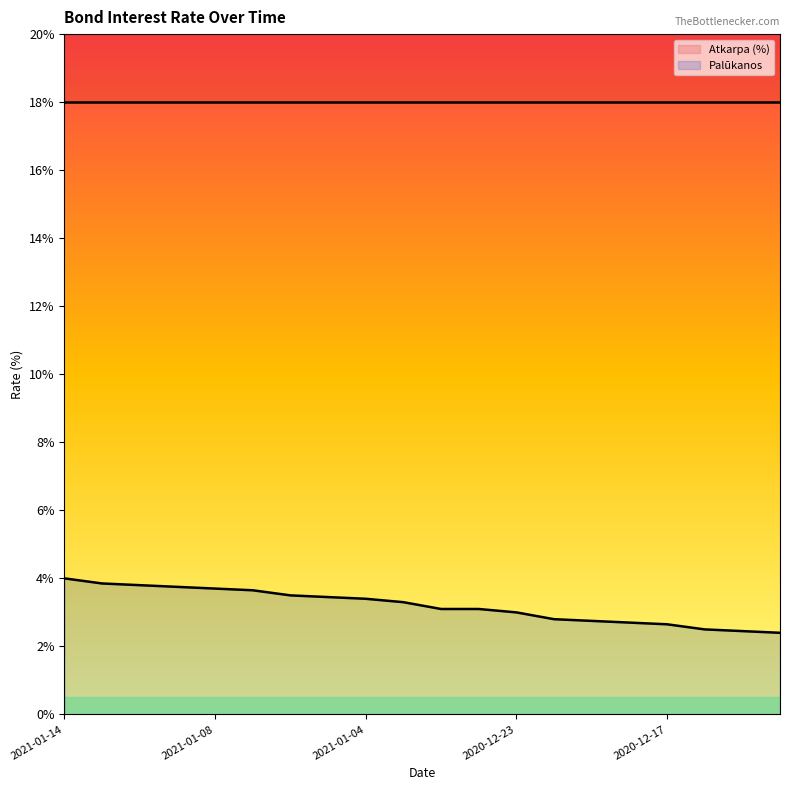

Which series has the largest total across all categories?

Atkarpa (%)